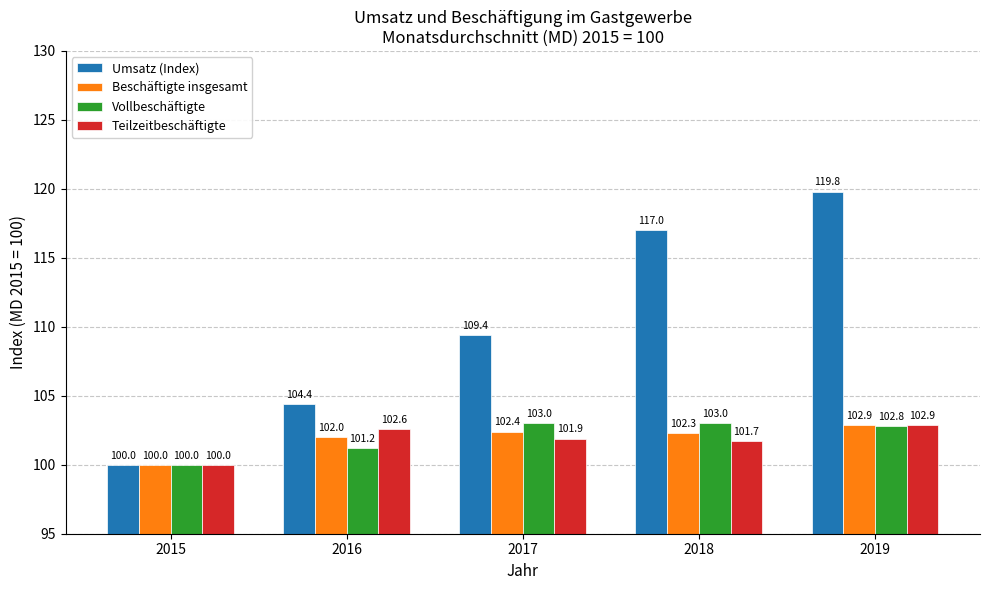

Which series has the largest total across all categories?

Umsatz (Index)